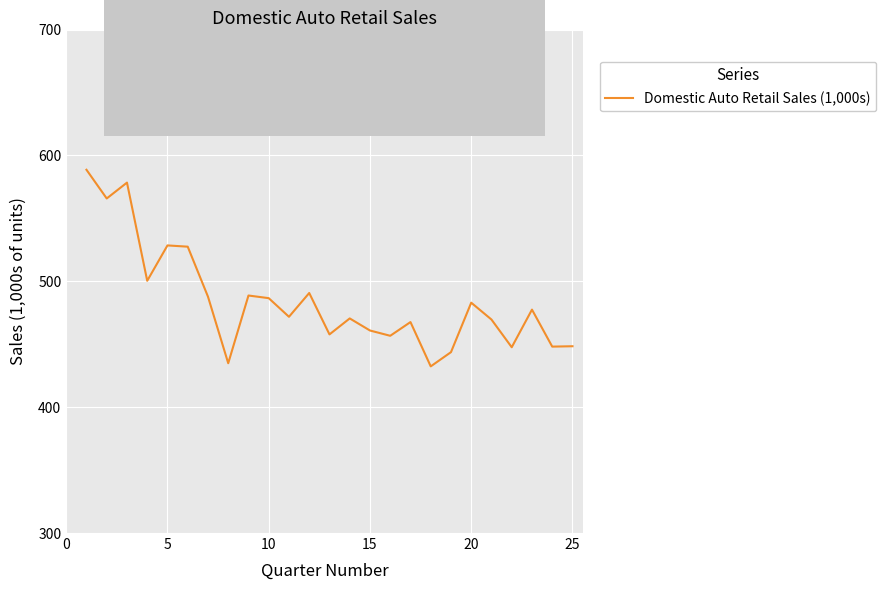

Does the chart have visible grid lines?

Yes